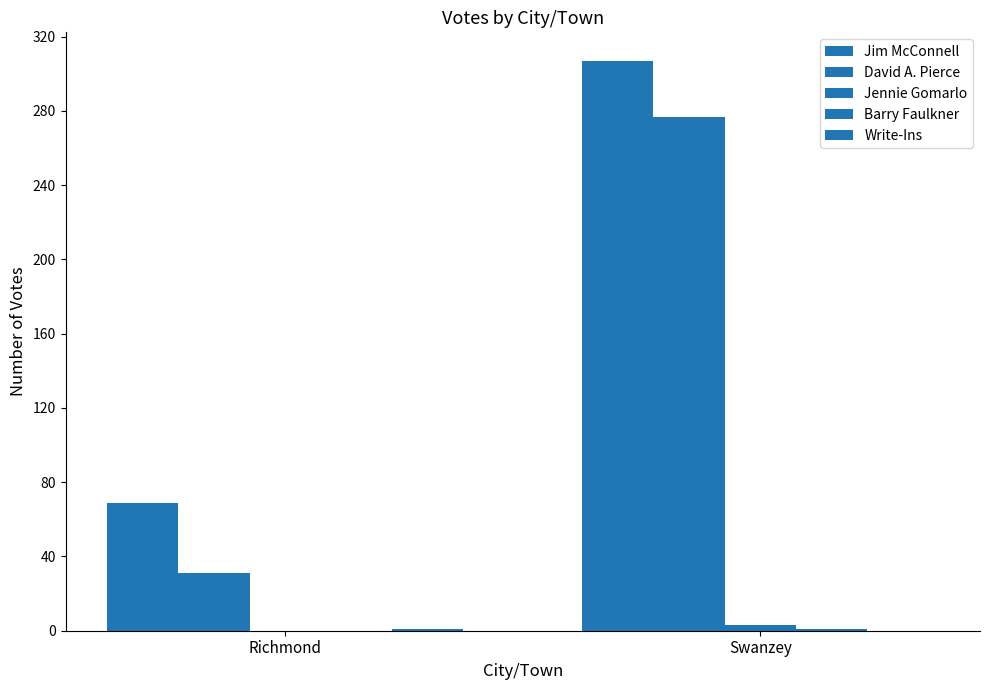

How many Barry Faulkner values are between 0 and 1?

2